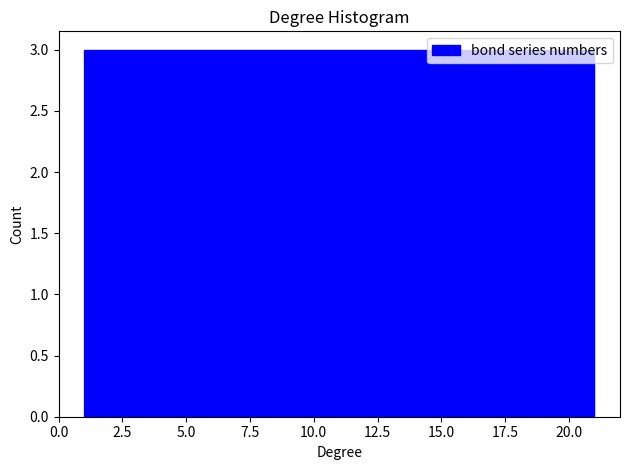

Reading left to right, transcribe this chart: for each bar, give the range it covers on the x-axis and its height. Neither the bar edges nor the heights are printed on the chart, so give them approximately, as read against the axes.

1.0 to 4.0: 3
4.0 to 6.5: 3
6.5 to 9.5: 3
9.5 to 12.5: 3
12.5 to 15.5: 3
15.5 to 18.0: 3
18.0 to 21.0: 3